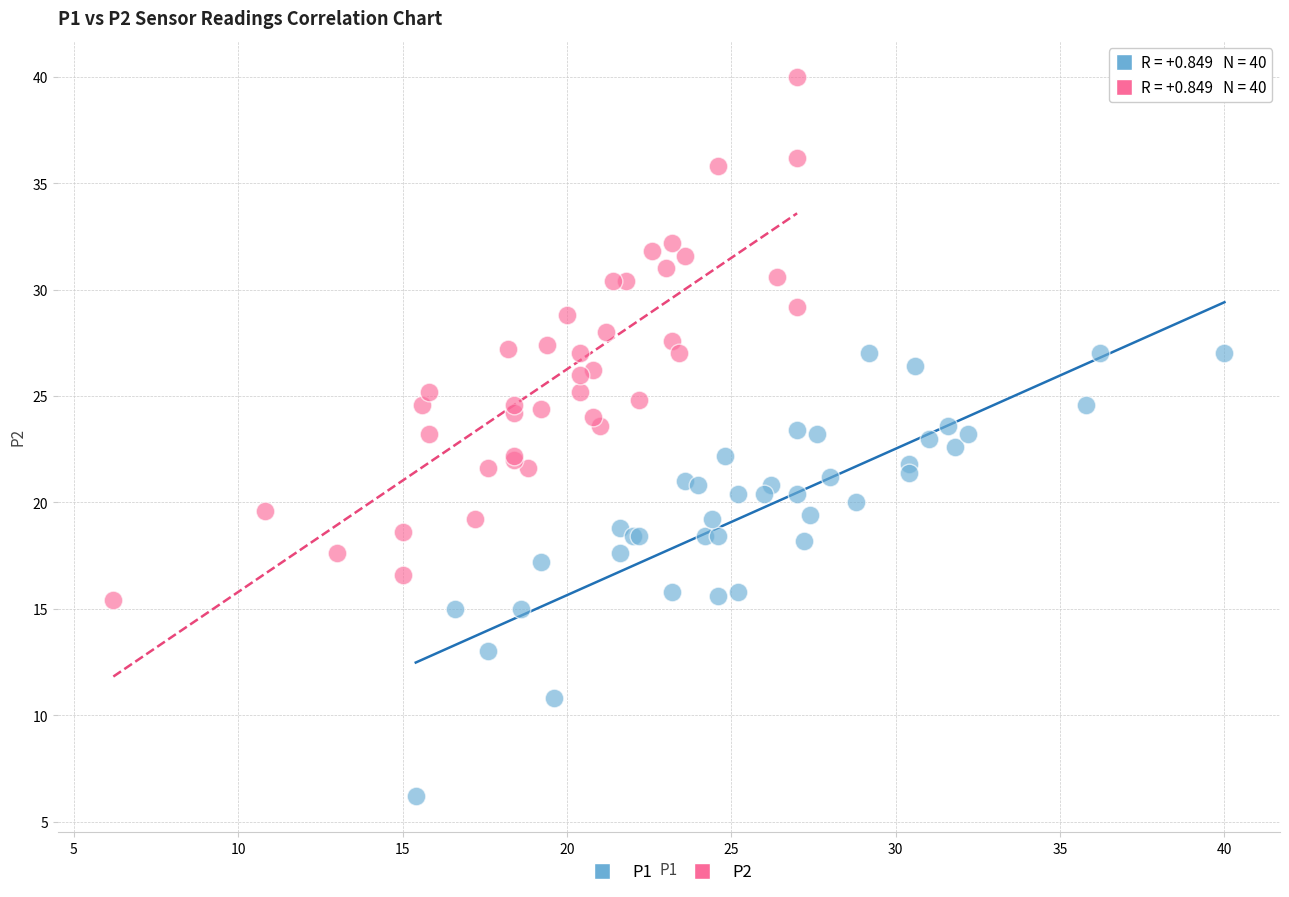

Which series has the widest spread of Y values?

P2